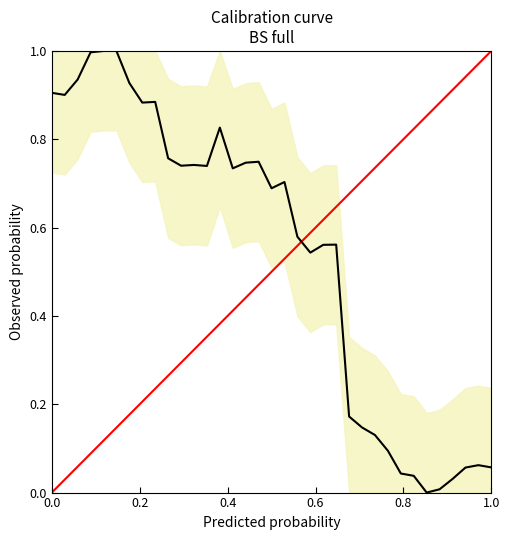

What is the greatest value displayed?

1.0